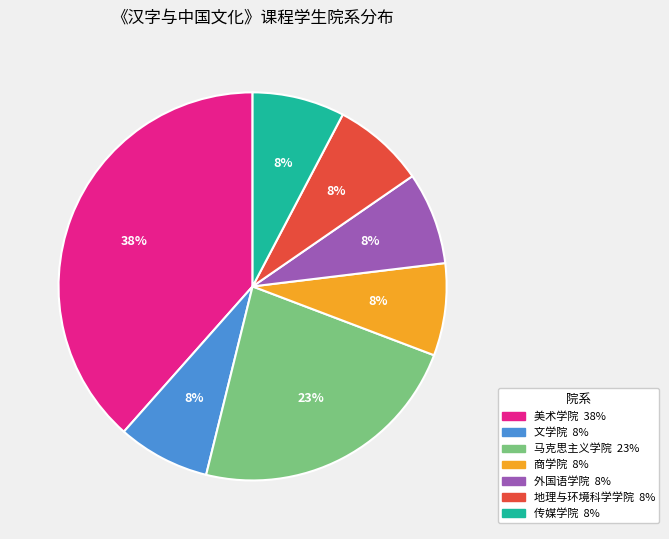

To the nearest percent, what is the average slice percentage?

14%